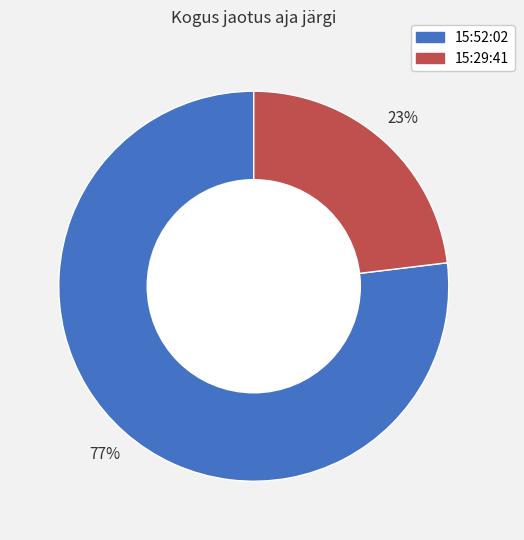

Count the number of slices in the pie.

2